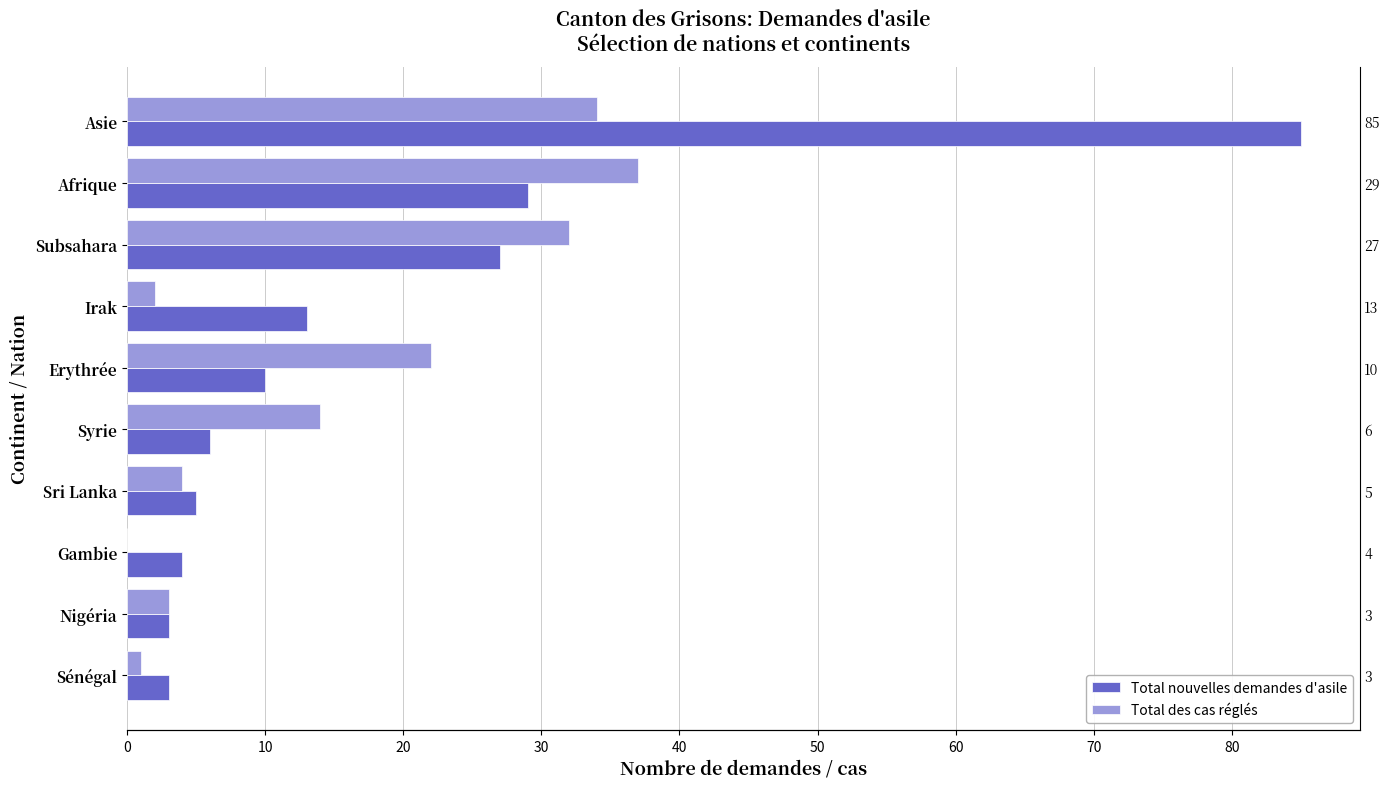

How many bars are there in total?

20